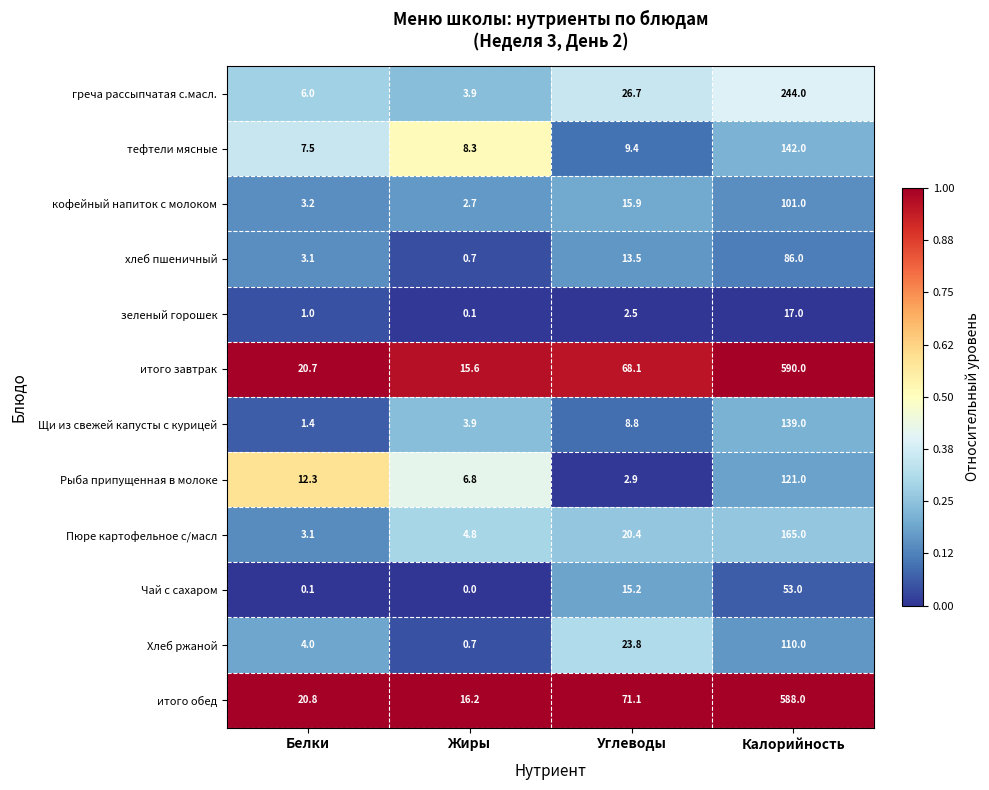

Rank the categories by Чай с сахаром value from lowest to highest.

Жиры, Белки, Углеводы, Калорийность